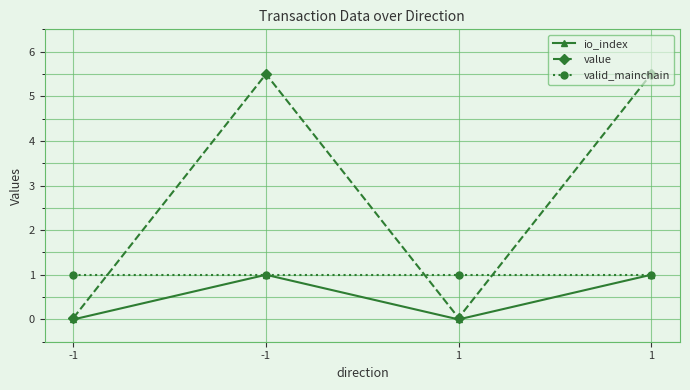

What are all the series names shown in the legend?

io_index, value, valid_mainchain